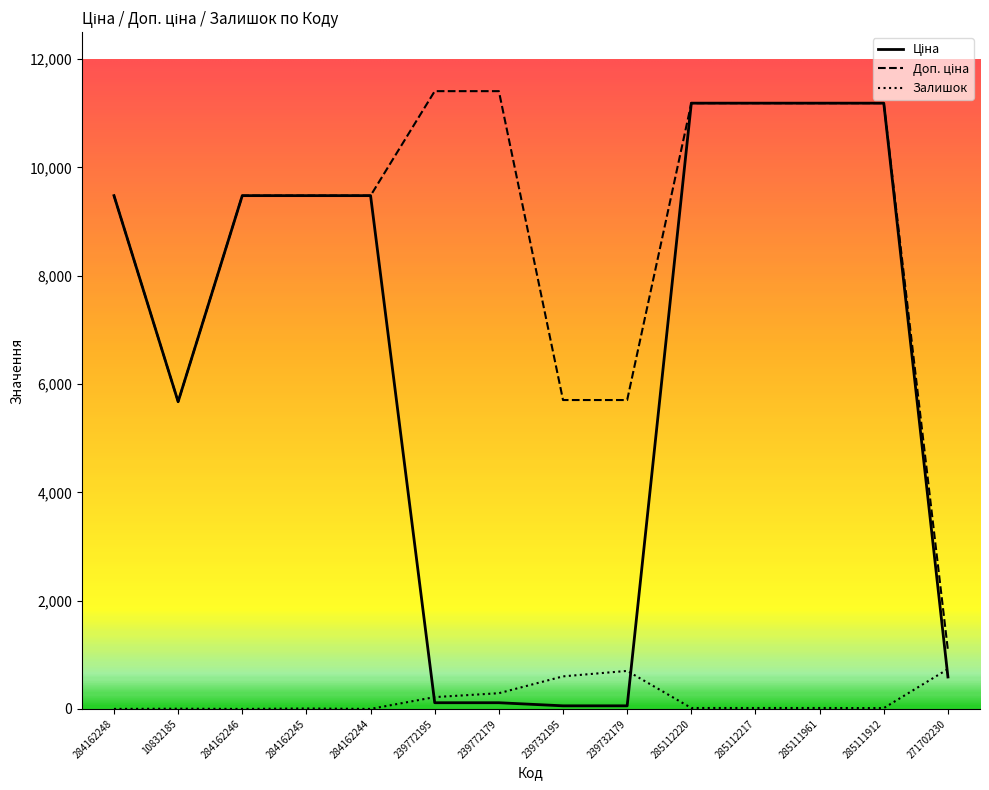

What is the total value across all series at 284162248?

18960.1